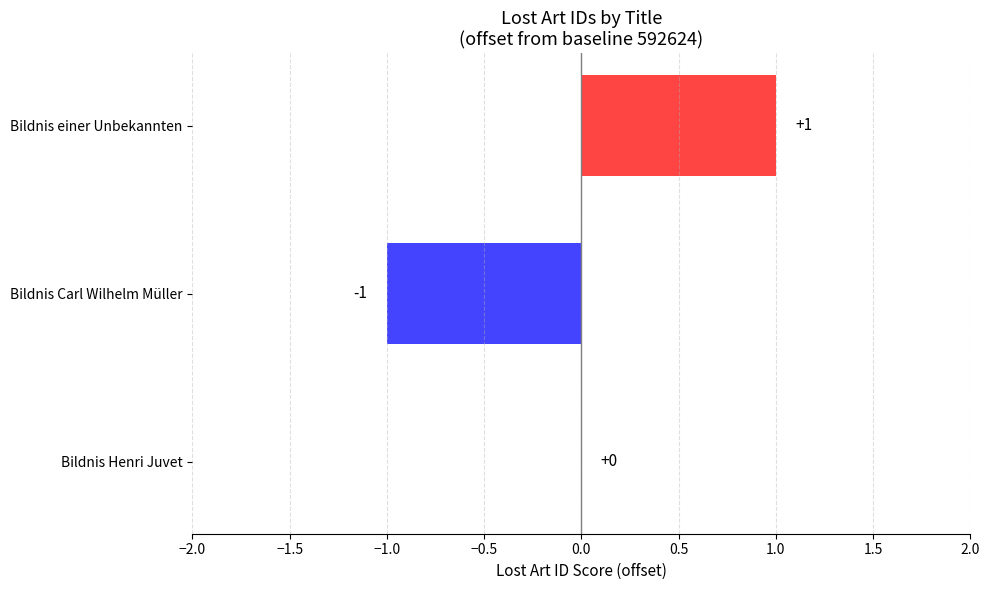

Reading bottom to top, transcribe all the data shown in this chart.

Bildnis Henri Juvet=0	Bildnis Carl Wilhelm Müller=-1	Bildnis einer Unbekannten=1